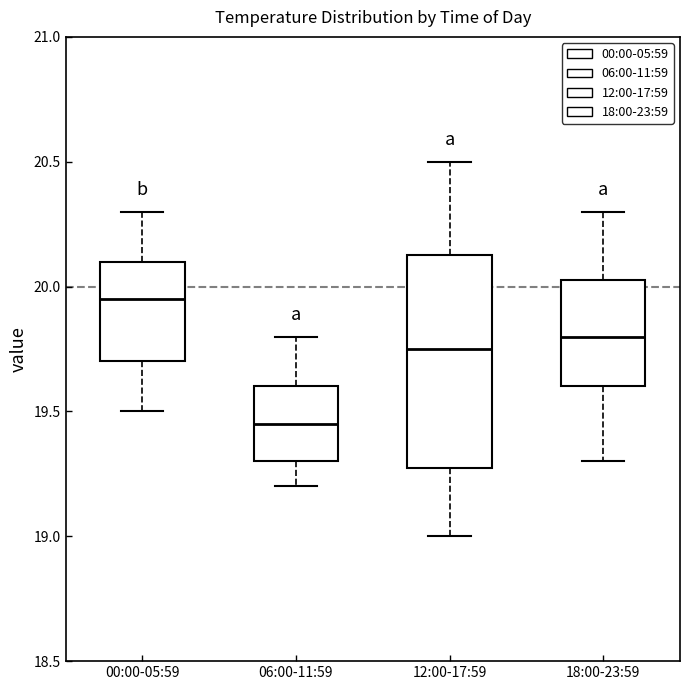

Where does the upper whisker of the box for 12:00-17:59 end on the y-axis? The values are not printed on the chart, so give them approximately, as read against the axis.

20.50